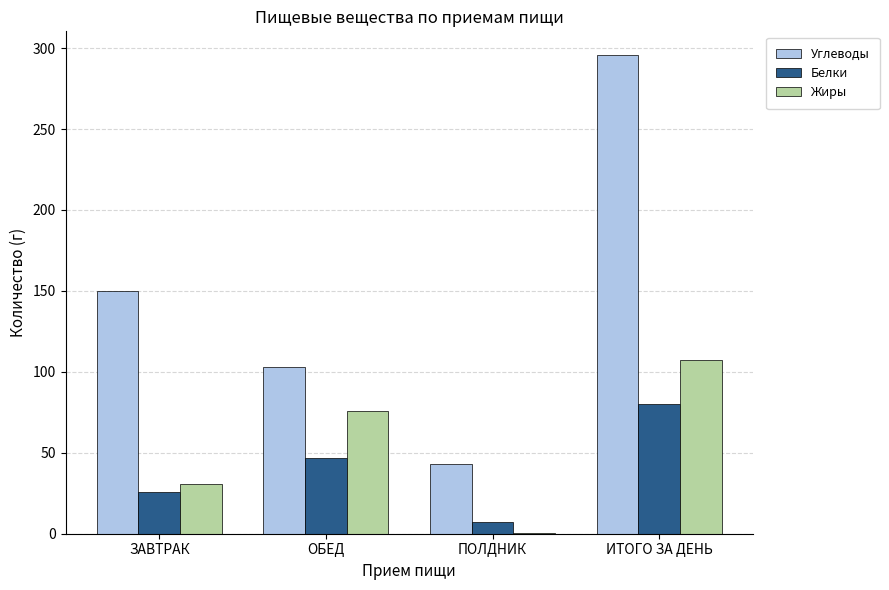

At which category is the sum across all series the highest?

ИТОГО ЗА ДЕНЬ